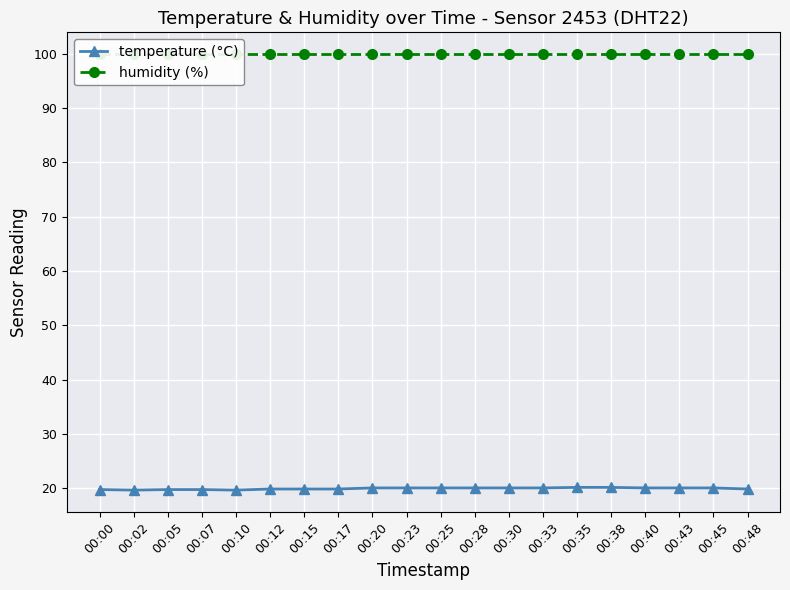

What is the value of the temperature (°C) point at the 4th from the left?

19.8